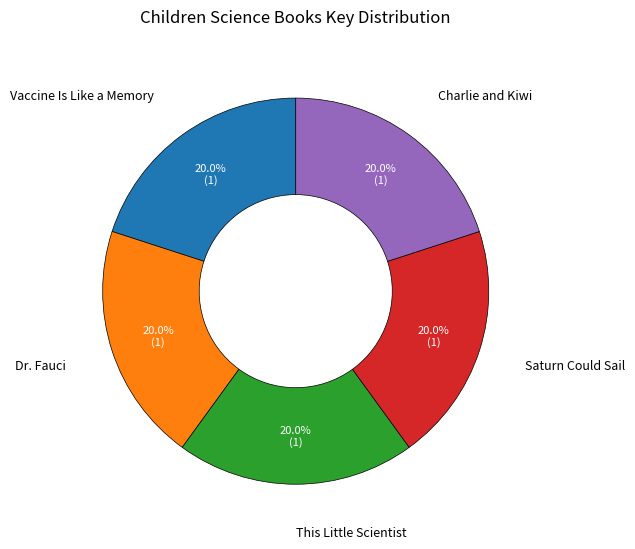

To the nearest percent, what is the difference between the This Little Scientist and Vaccine Is Like a Memory slice percentages?

0%